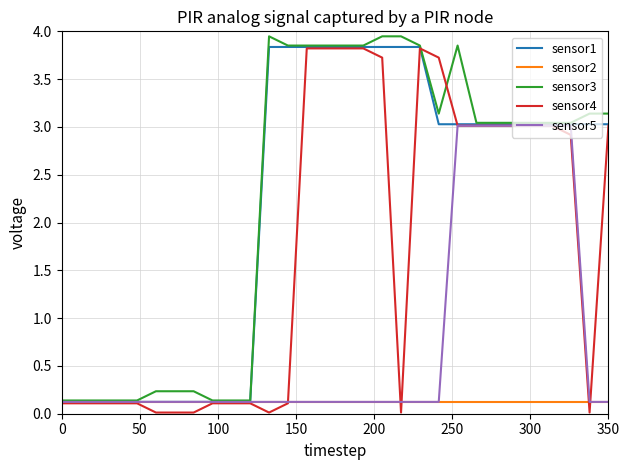

Which series has the widest spread of values?

sensor4